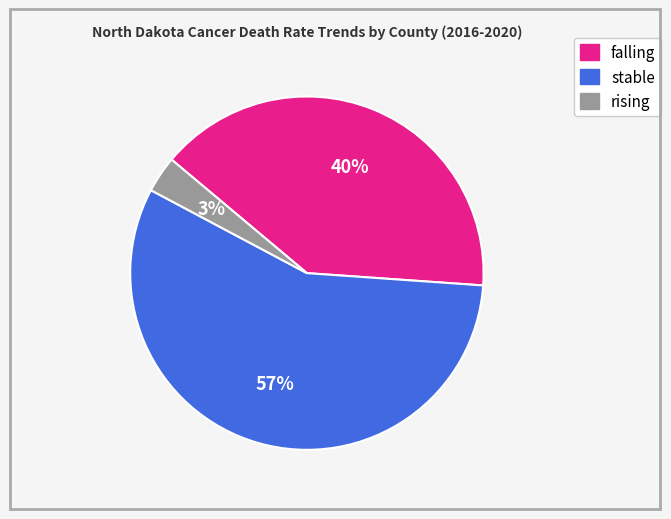

To the nearest percent, what is the average slice percentage?

33%